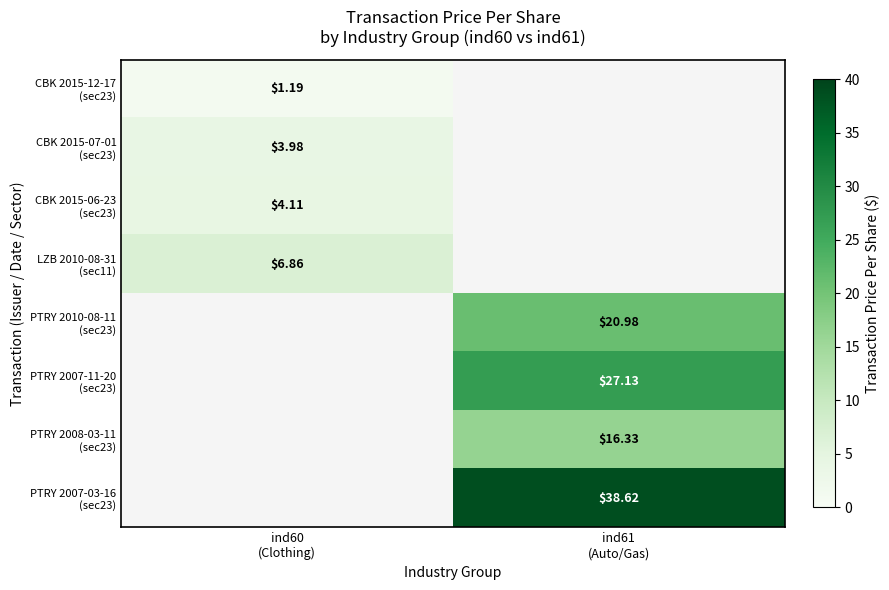

How many data points does each series have?

2